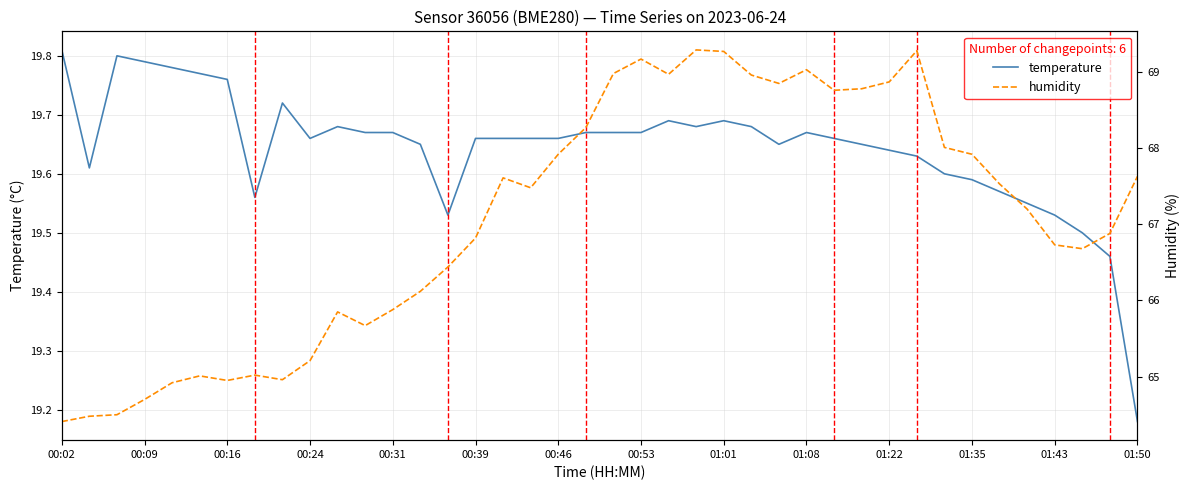

What is the difference between the second highest and minimum values in the humidity series?

4.9